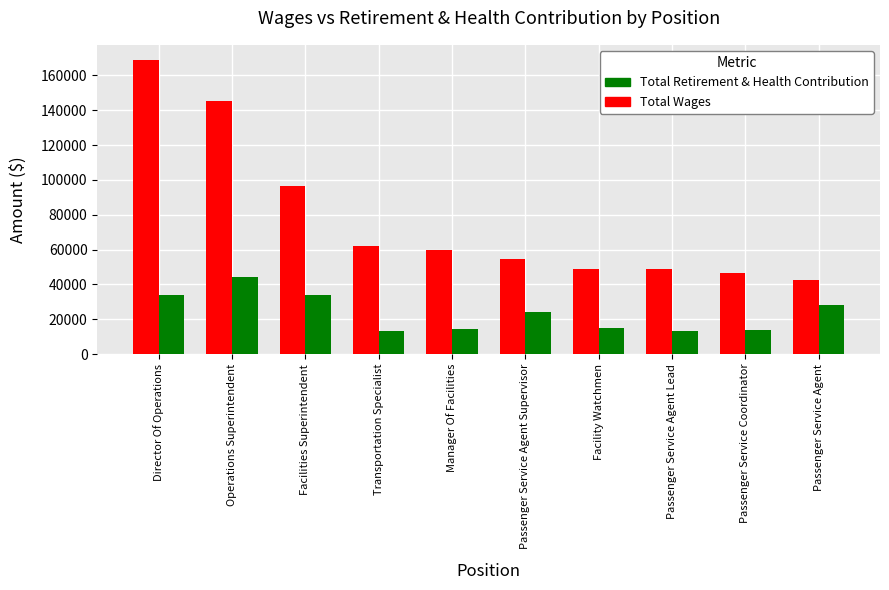

What is the difference between the highest and lowest values at Facility Watchmen?

33889